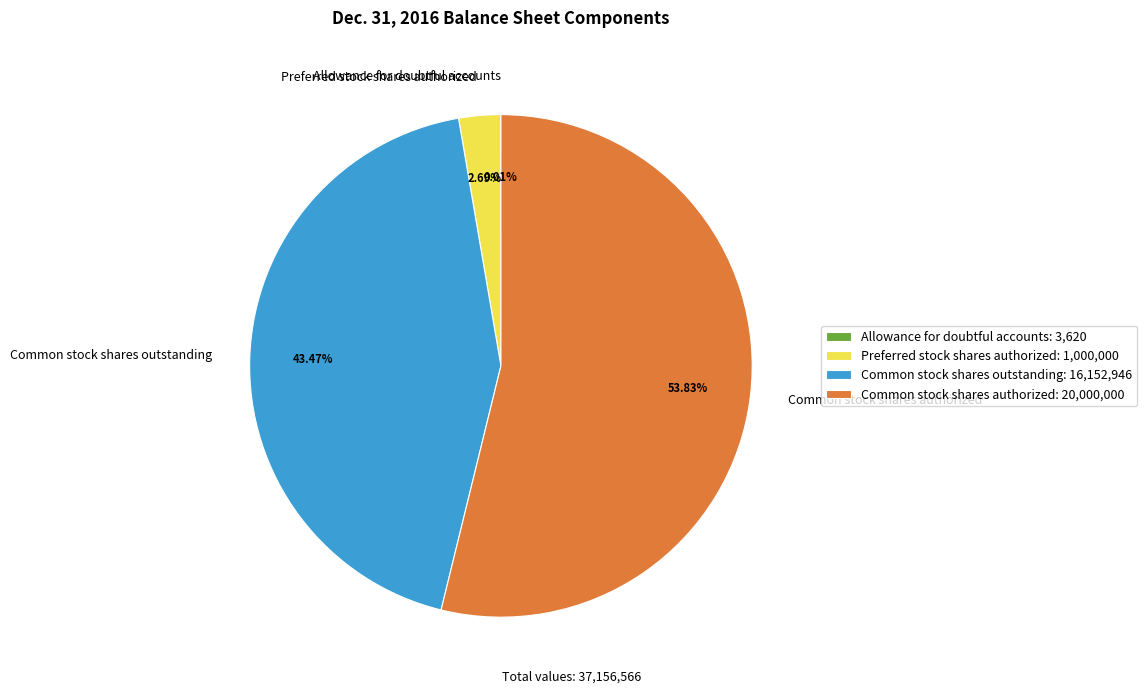

To the nearest percent, what percentage of the pie is Common stock shares outstanding?

43%